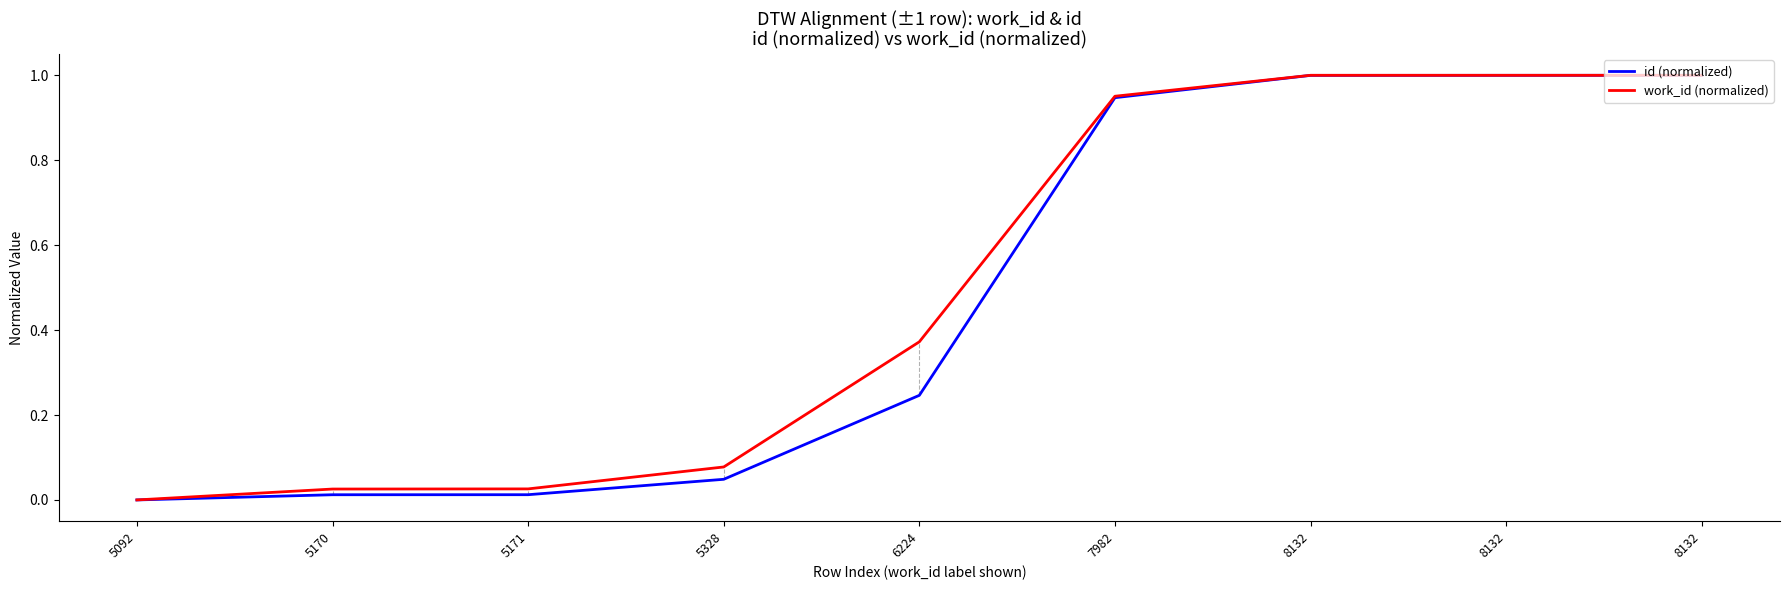

The value of id (normalized) at 5092 is 0.0. True or false?

True